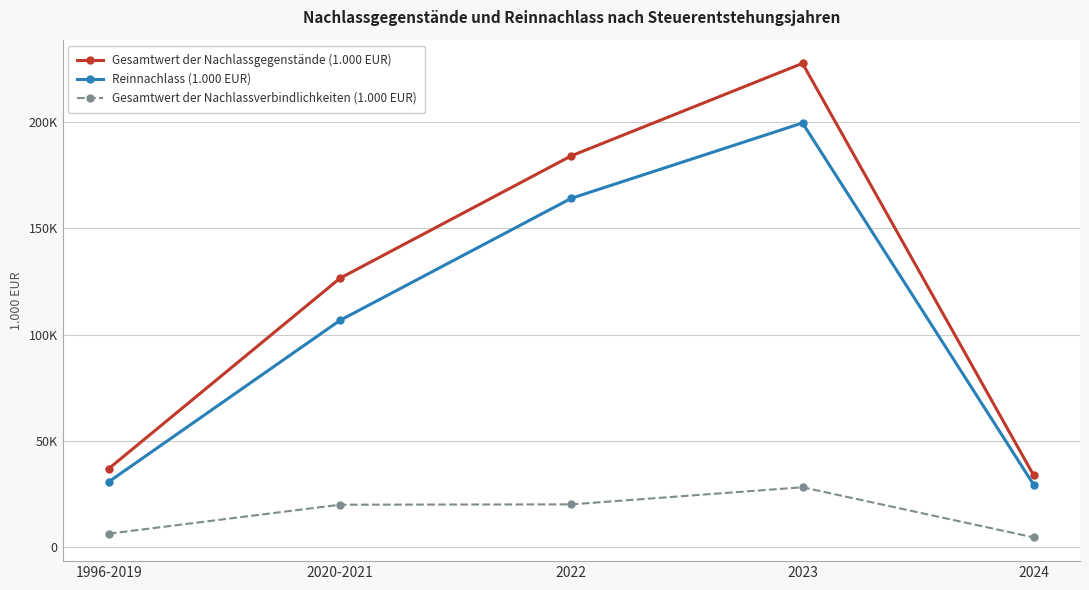

What is the approximate value of Gesamtwert der Nachlassgegenstände (1.000 EUR) at 2022, to the nearest 100?

184200